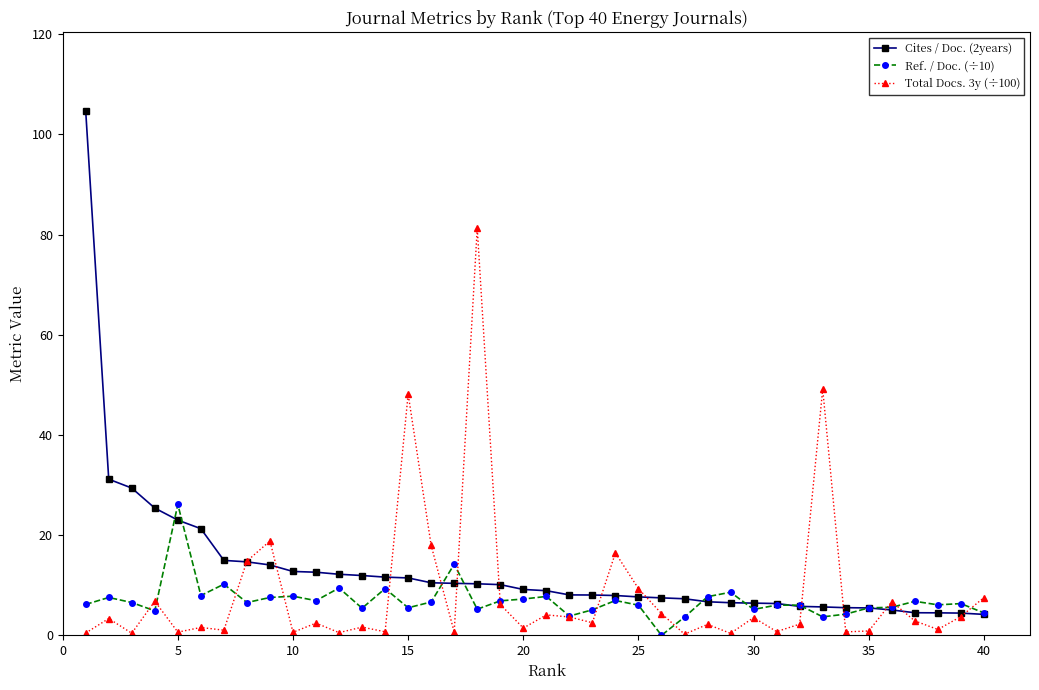

Rank the series by their maximum value, from lowest to highest.

Ref. / Doc. (÷10), Total Docs. 3y (÷100), Cites / Doc. (2years)